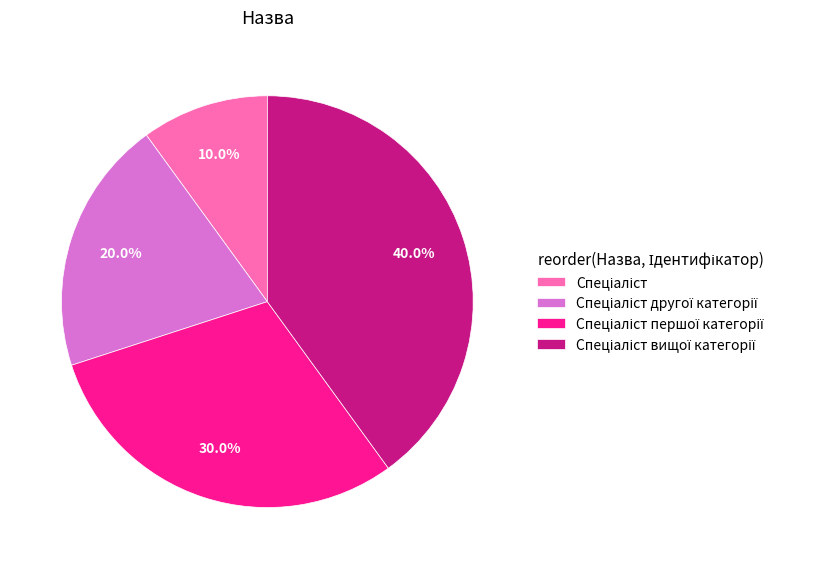

Is there any slice that represents more than half of the pie?

No